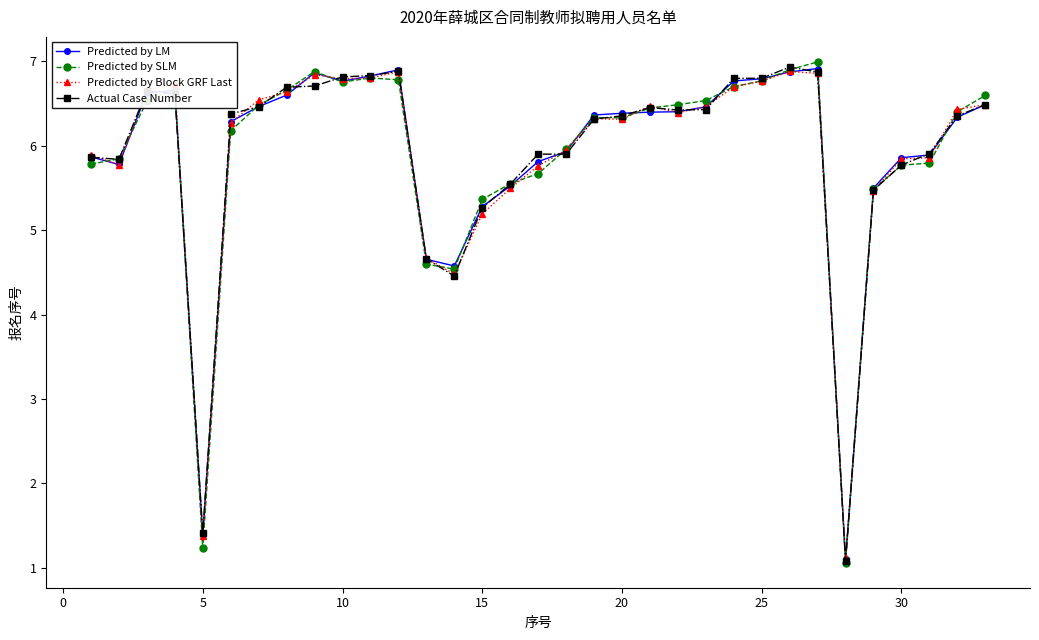

At how many categories does at least one series exceed 4?

31